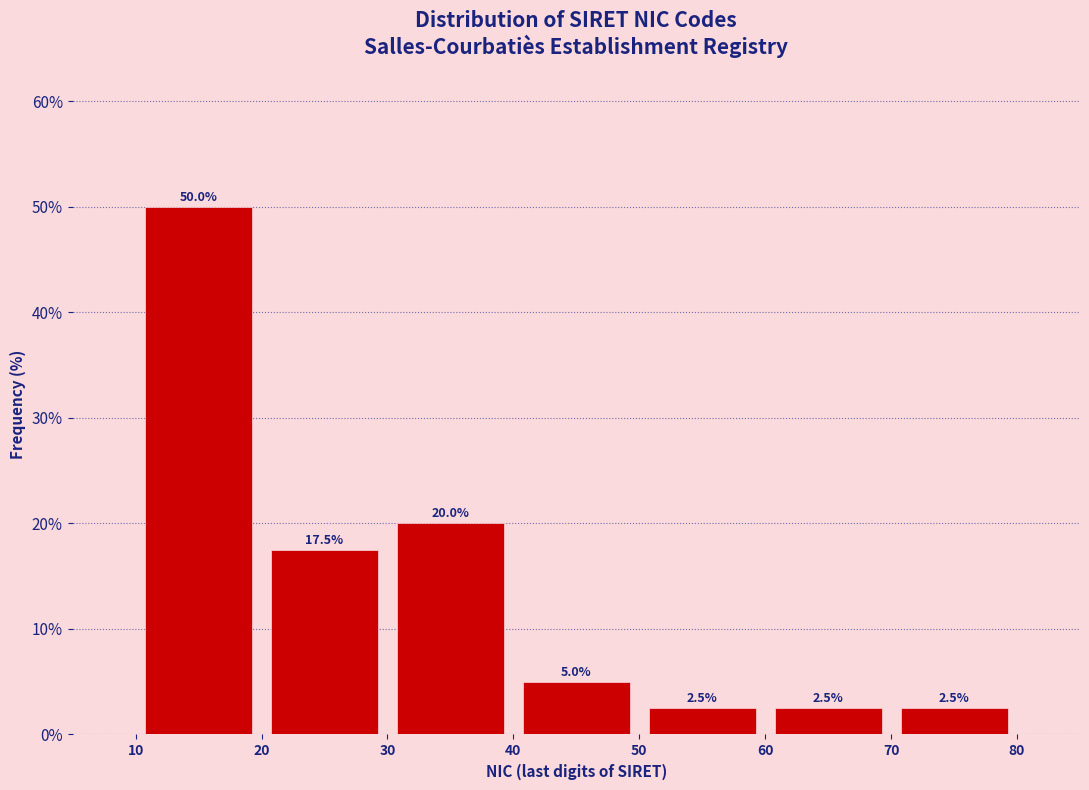

Over which range of the x-axis is the bar tallest?

10 to 20